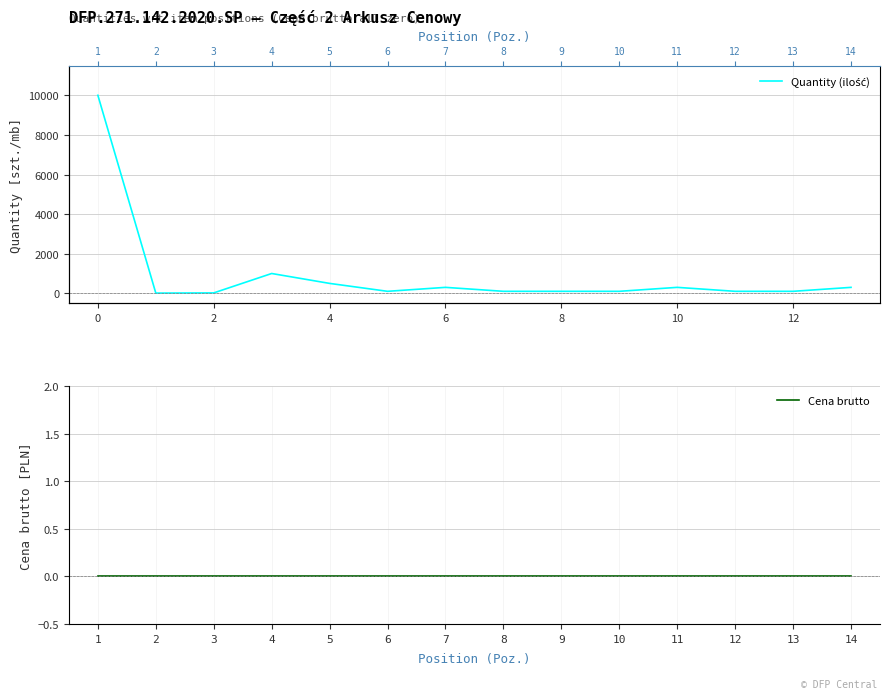

What is the highest value of the Quantity (ilość) series?

10000